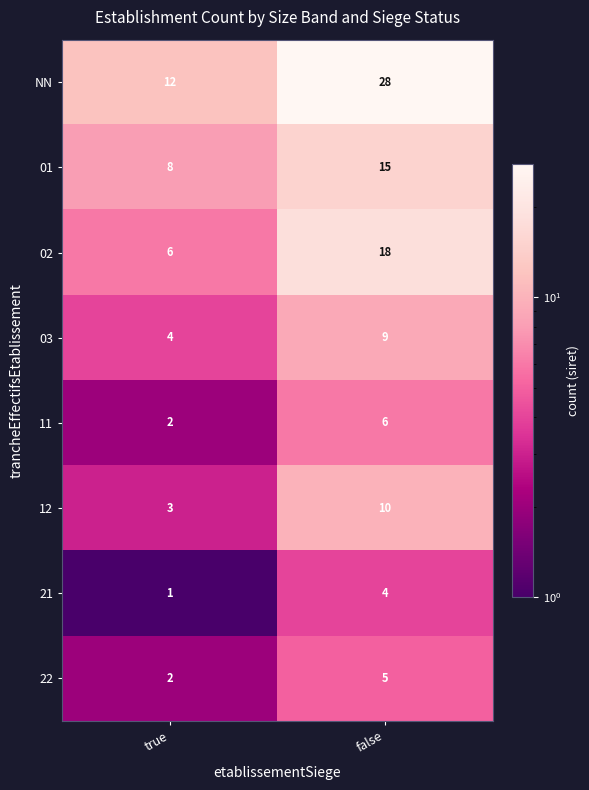

Reading right to left, list all the values displayed in this chart.

NN: false=28	true=12
01: false=15	true=8
02: false=18	true=6
03: false=9	true=4
11: false=6	true=2
12: false=10	true=3
21: false=4	true=1
22: false=5	true=2